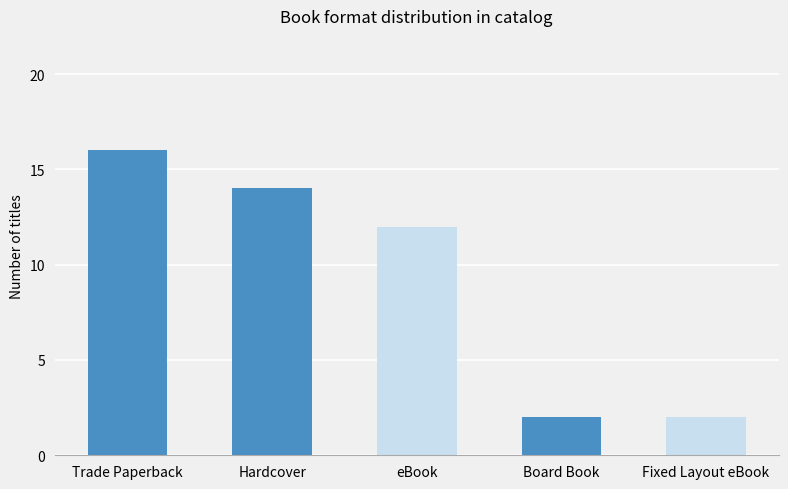

What position from the left is Hardcover?

2